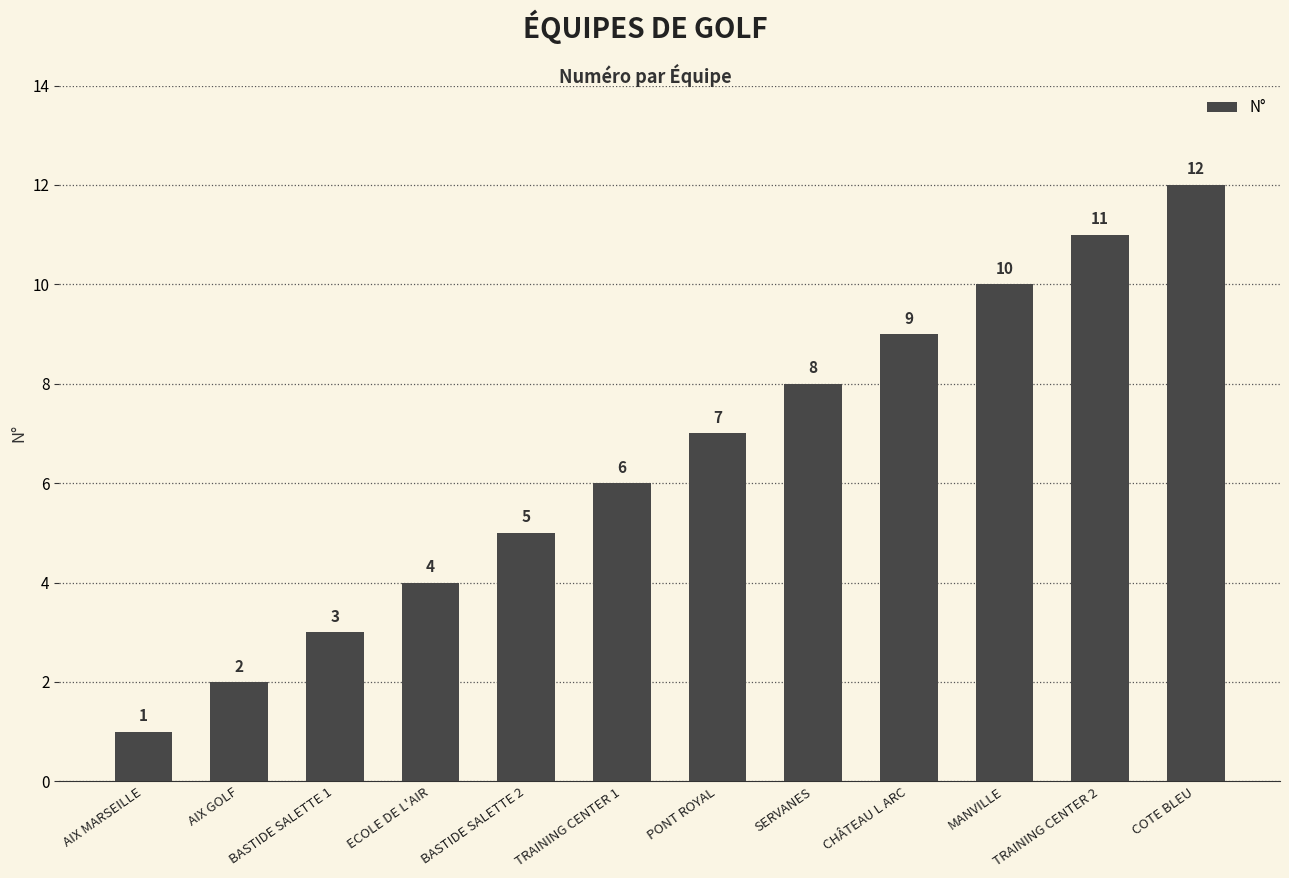

Between AIX GOLF and BASTIDE SALETTE 2, which is larger?

BASTIDE SALETTE 2